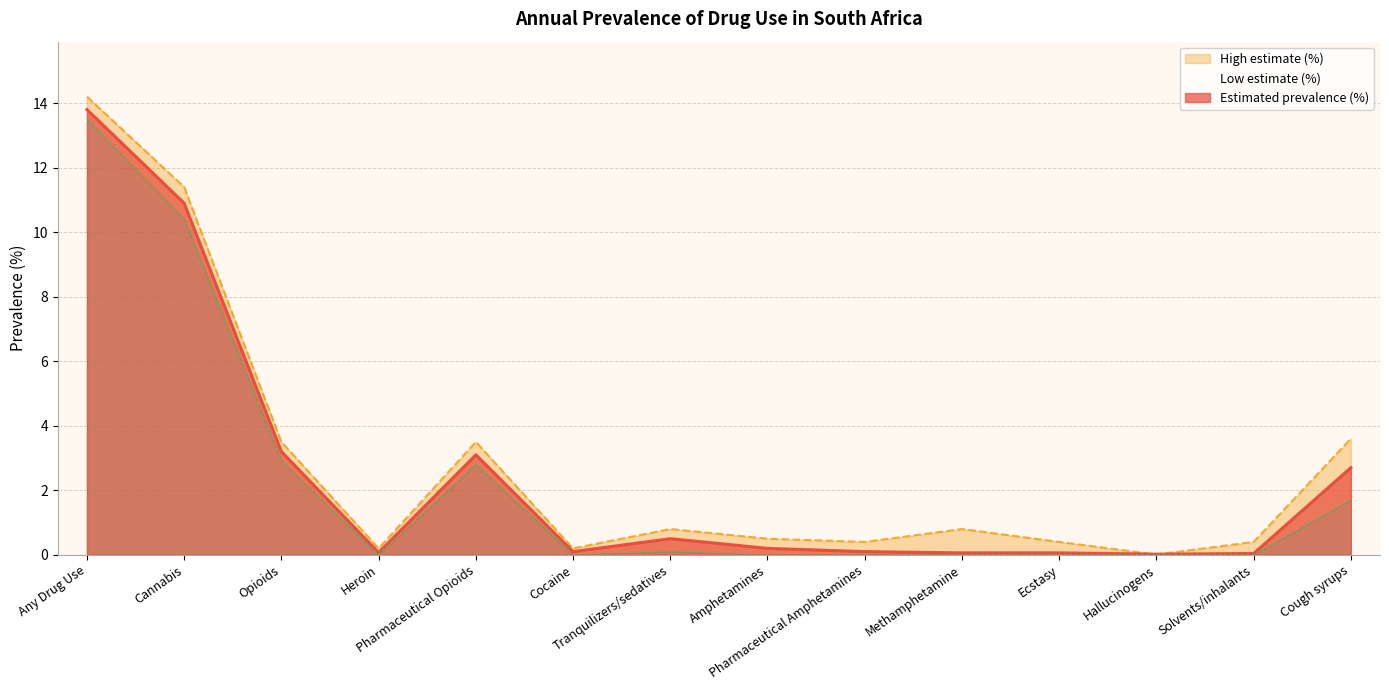

Does the chart display data point markers on the line(s)?

No